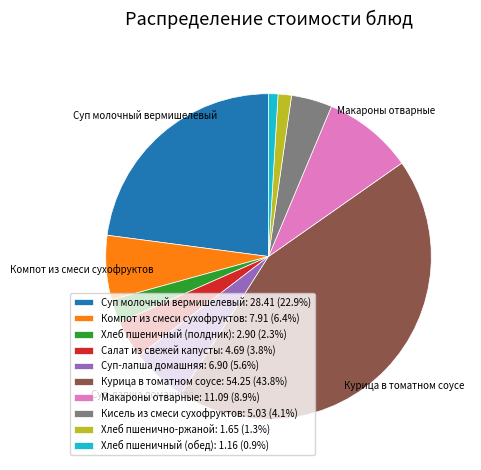

What is the ratio of the value at Суп-лапша домашняя: 6.90 (5.6%) to the value at Кисель из смеси сухофруктов: 5.03 (4.1%)?

1.4